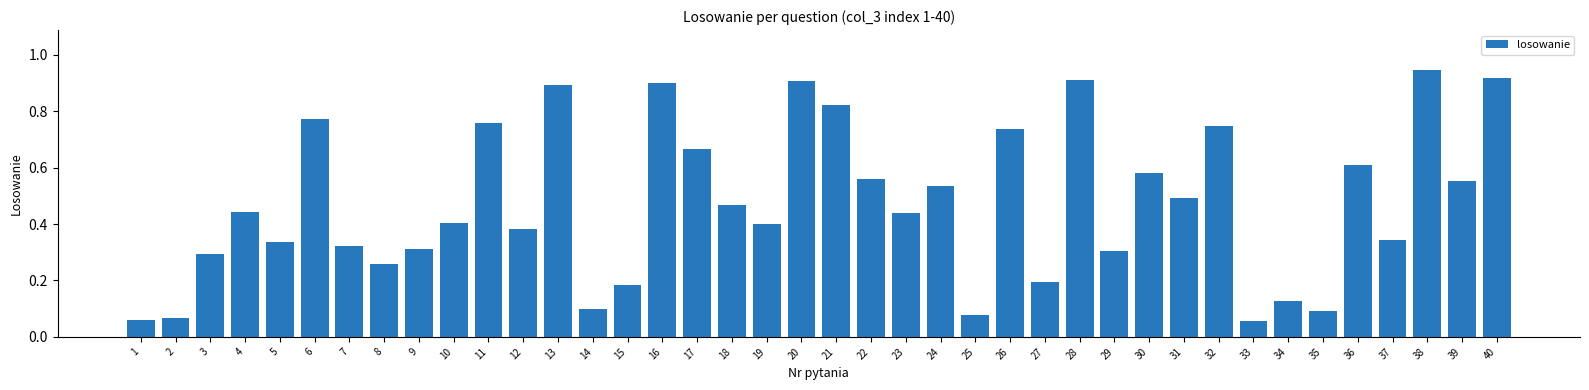

True or false: the data shows 1.0 at 11.

False